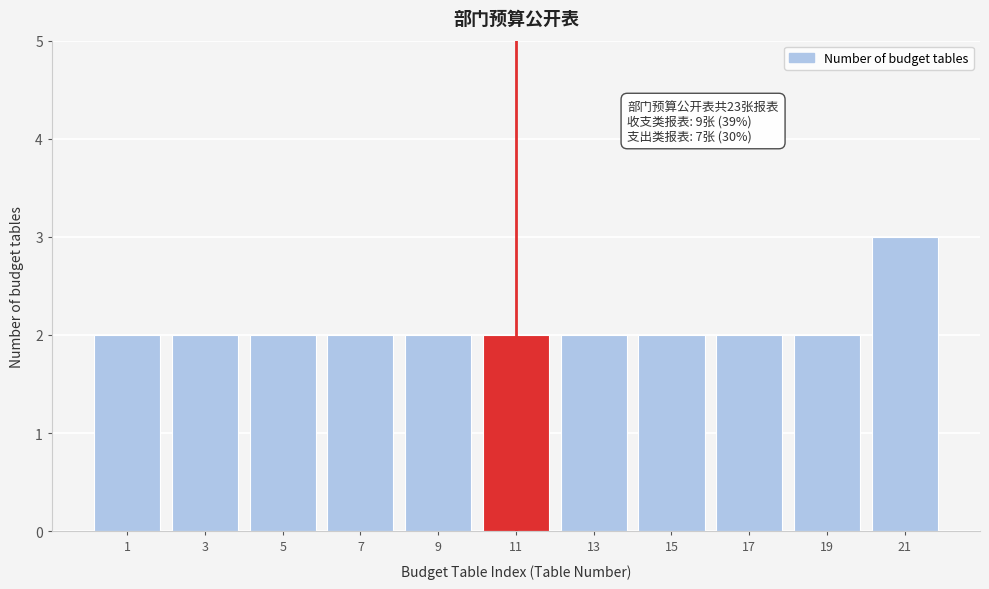

Reading left to right, what are all the values shown in this chart?

1=2	3=2	5=2	7=2	9=2	11=2	13=2	15=2	17=2	19=2	21=3